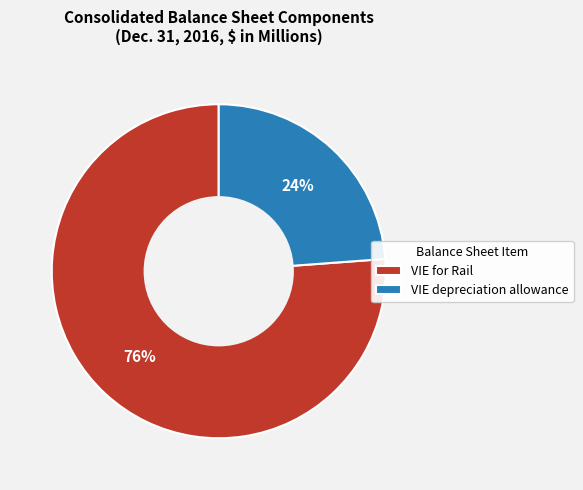

Is it true that VIE for Rail is 61% of the pie?

False